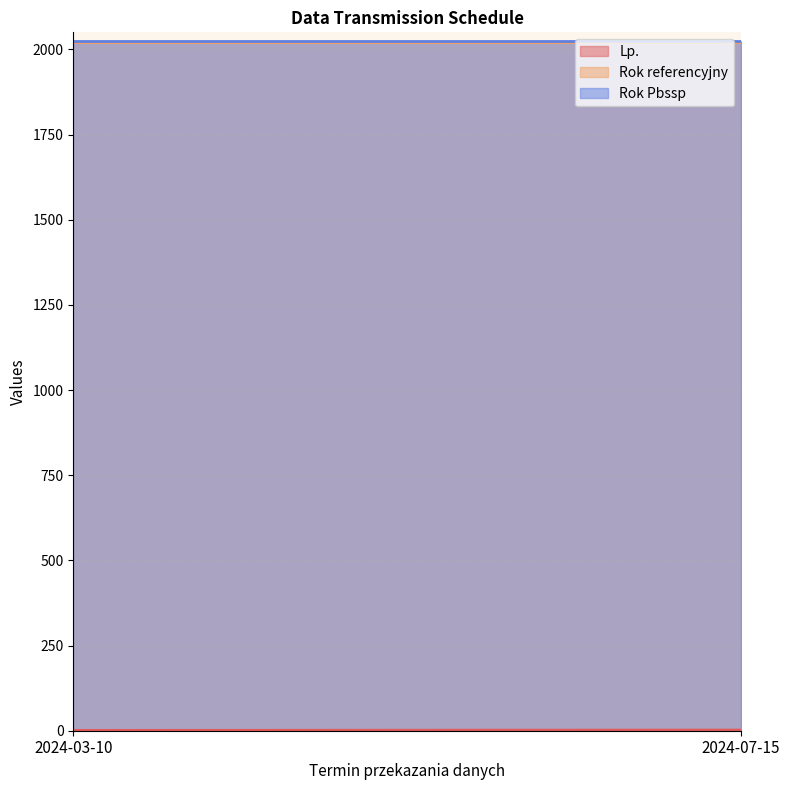

Reading right to left, extract all data points from this chart.

Lp.: 2	1
Rok referencyjny: 2023	2023
Rok Pbssp: 2024	2024